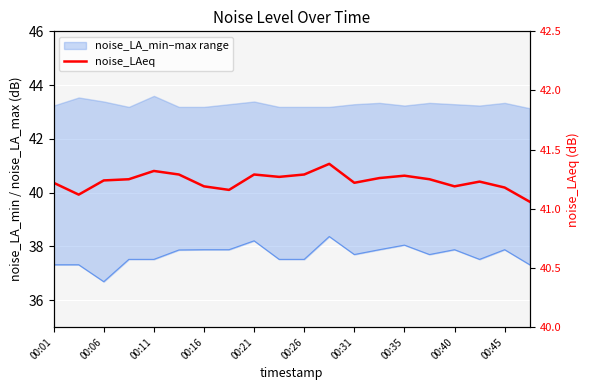

At which category does the chart reach its peak across all series?

11